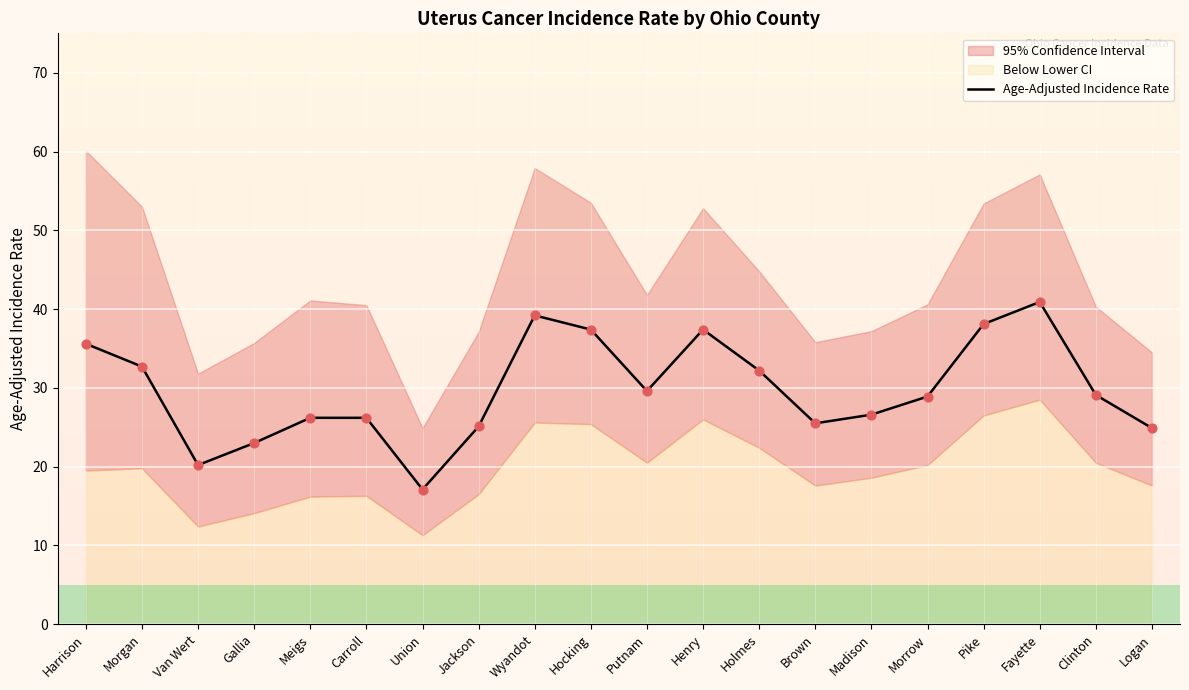

What is the ratio of the value at Van Wert to the value at Jackson?

0.8